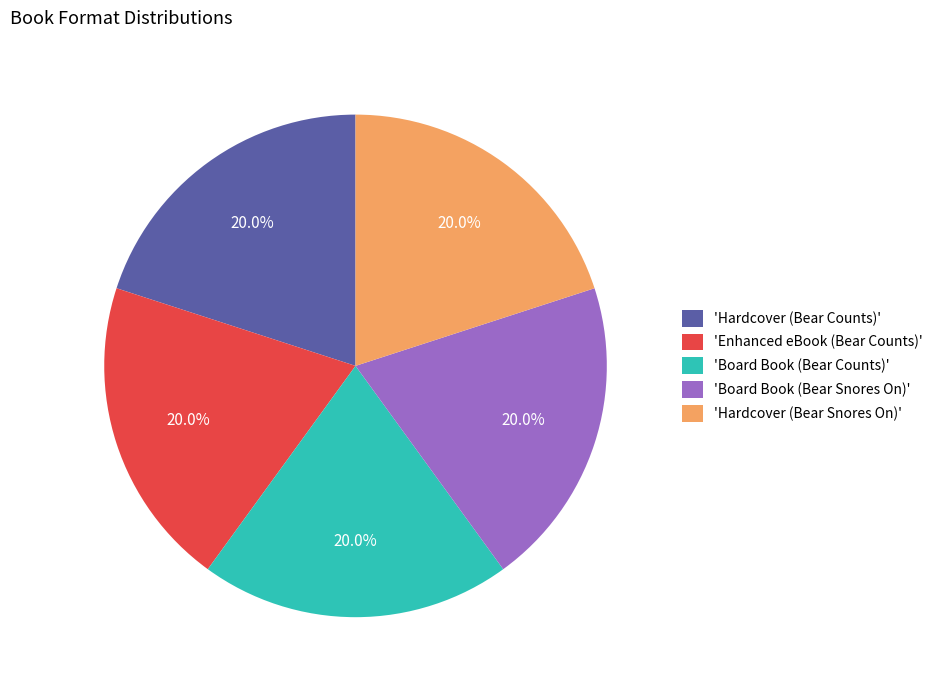

Combined, what portion of the pie is 'Enhanced eBook (Bear Counts)' and 'Hardcover (Bear Counts)'?

40.0%